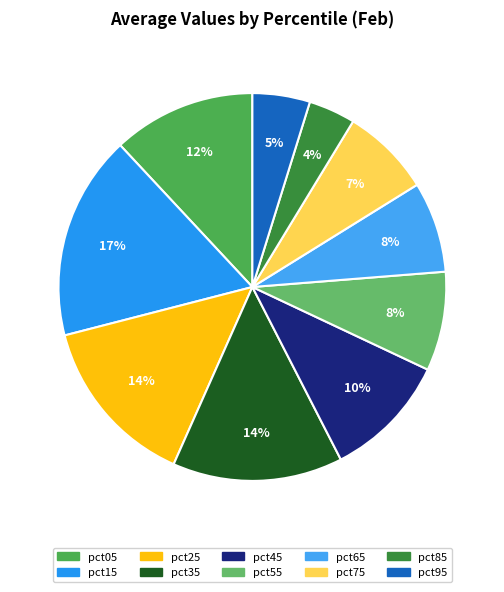

Which category has the smallest portion of the pie?

pct85